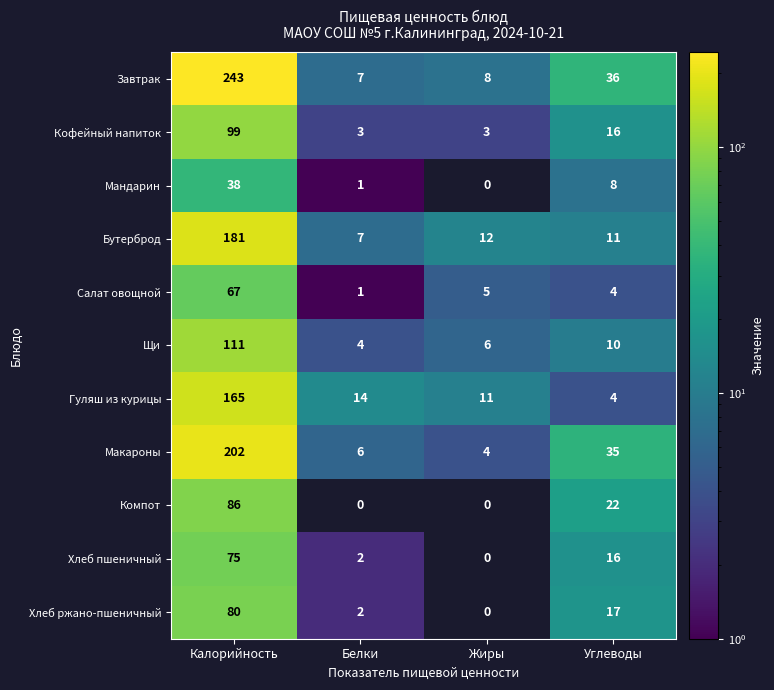

How many series are shown in this chart?

11